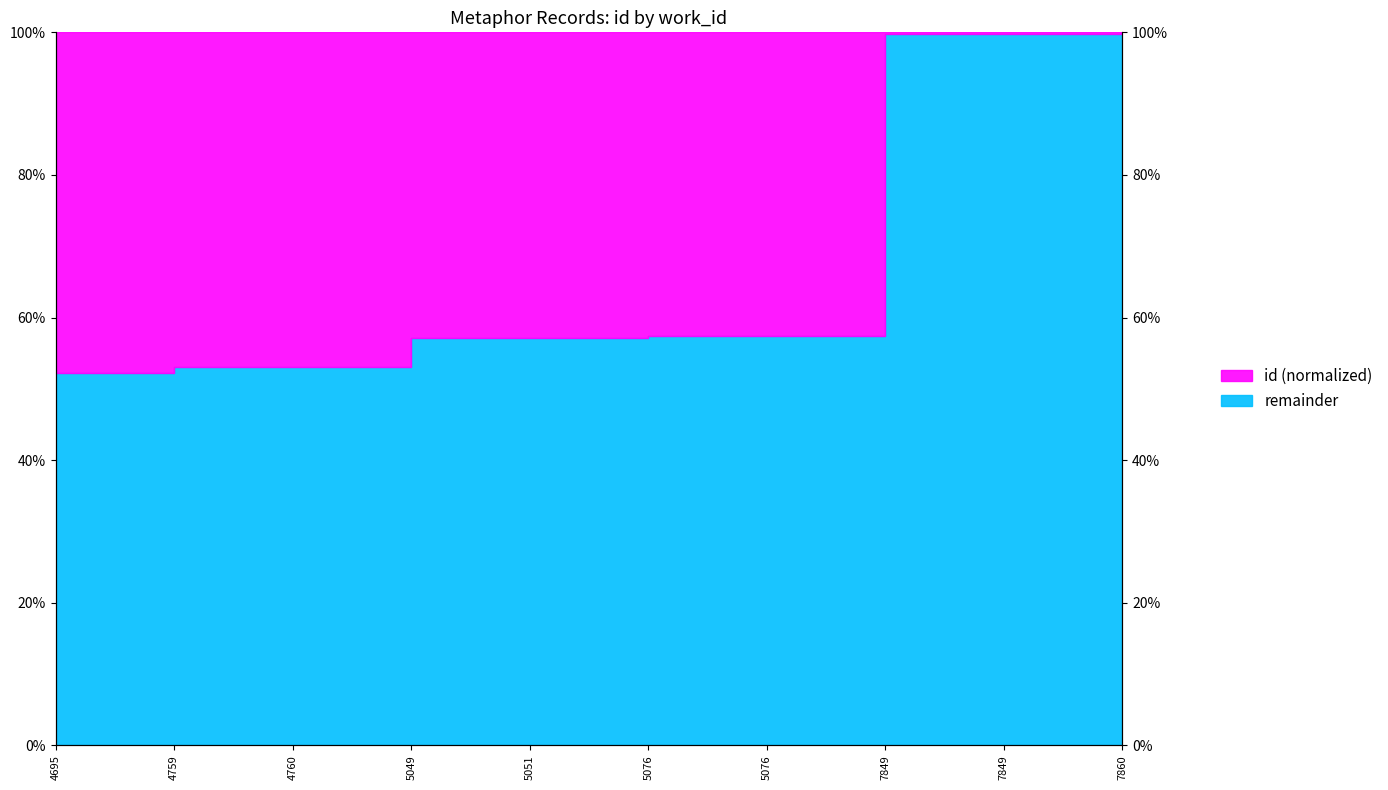

What is the greatest value displayed?

100.0